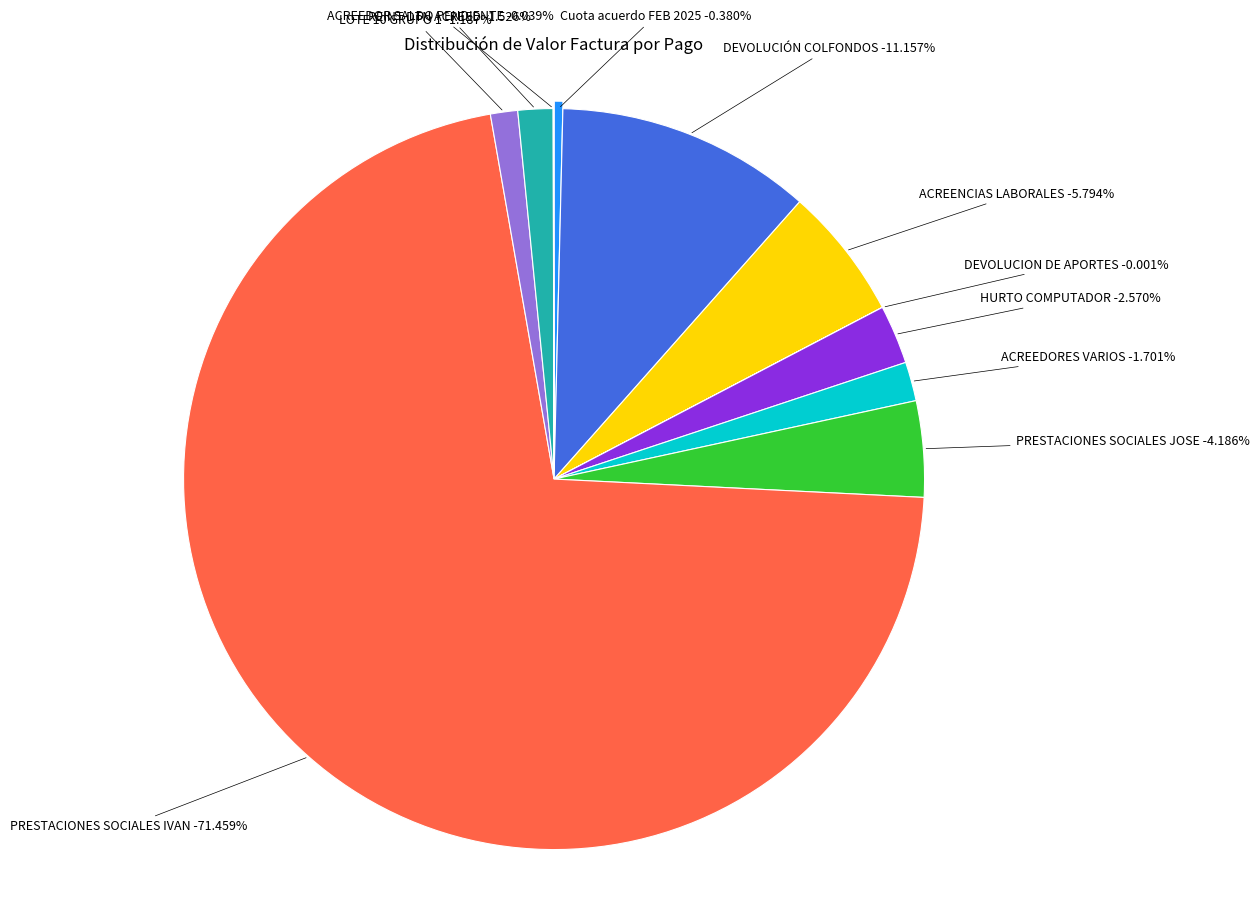

Which category has the biggest portion of the pie?

PRESTACIONES SOCIALES IVAN